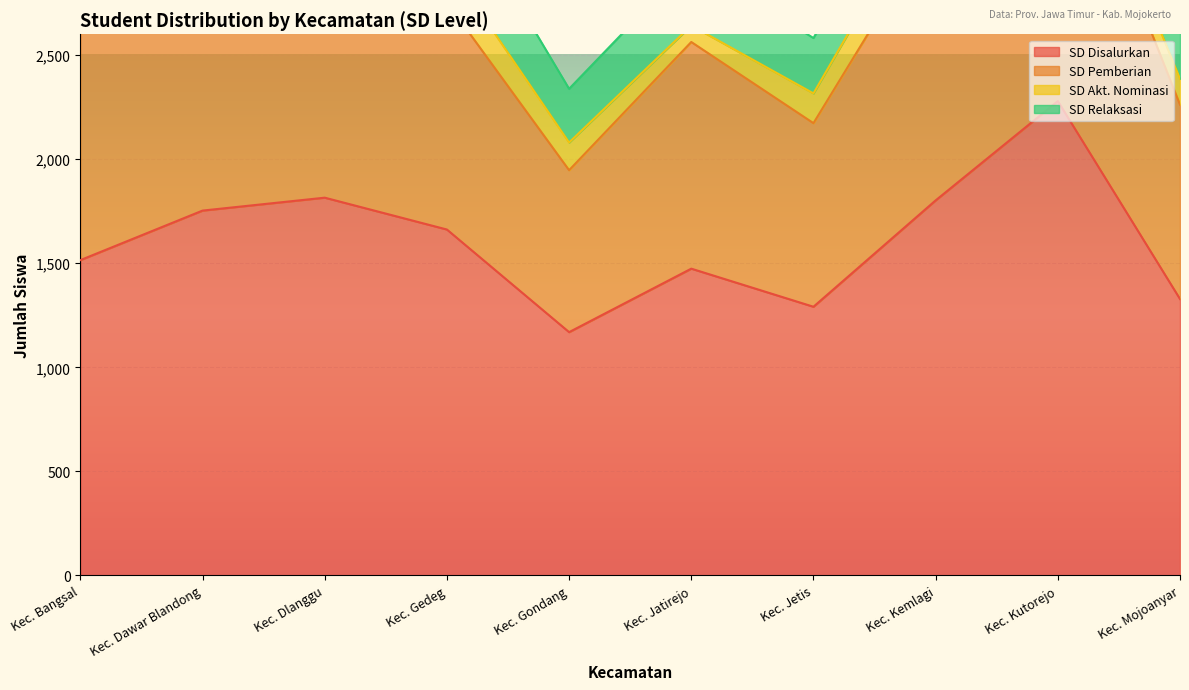

Which category has the lowest value in the SD Disalurkan series?

Kec. Gondang